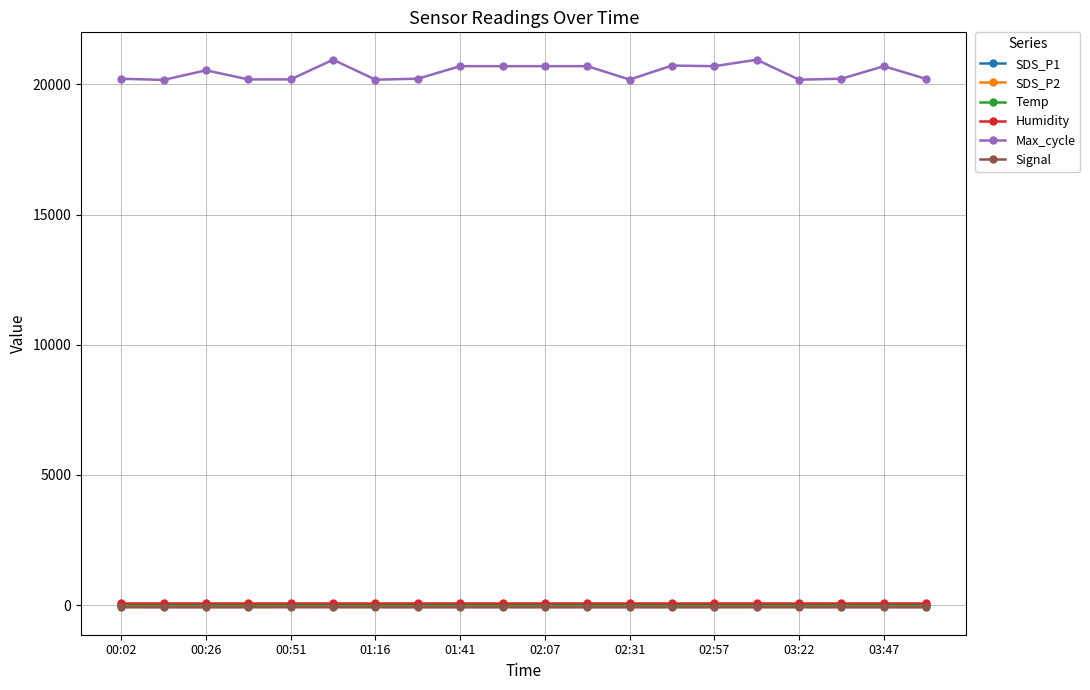

True or false: Temp has more than 0 interior local peaks.

True